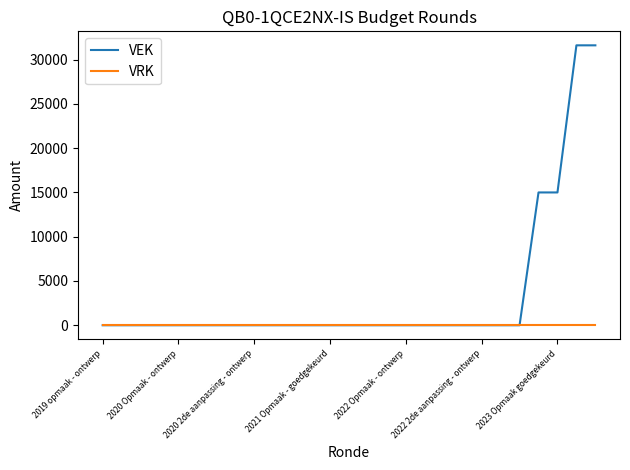

Which series has the largest total across all categories?

VEK